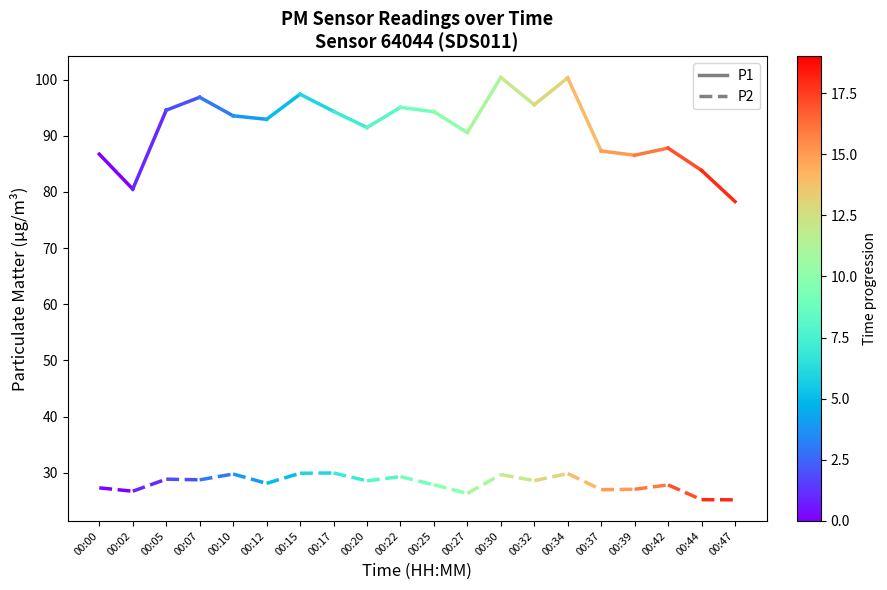

Reading left to right, transcribe all the data shown in this chart.

P1: 86.7	80.5
P2: 27.3	26.7